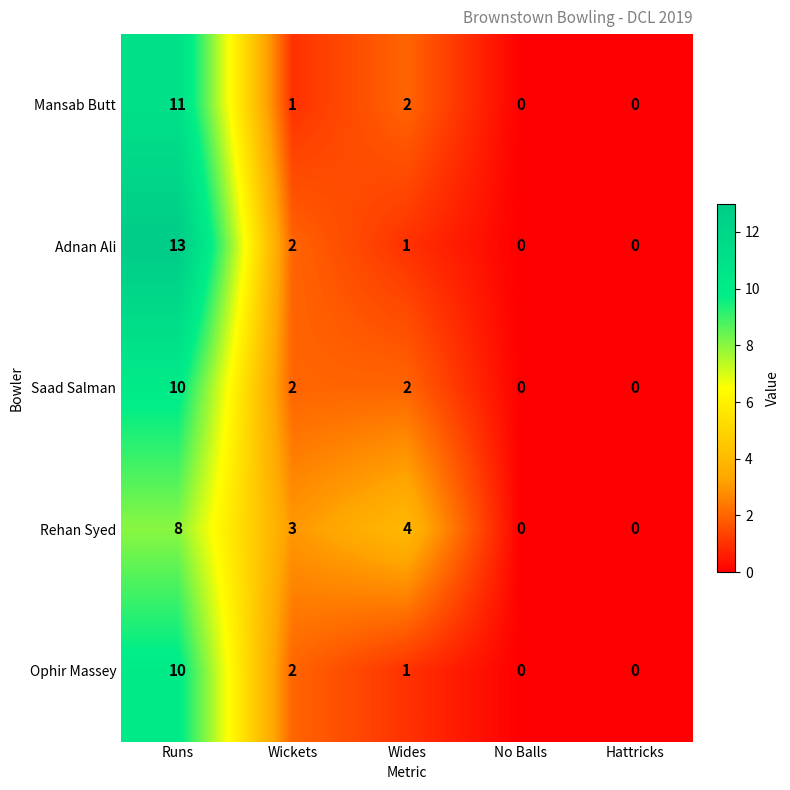

What is the difference between the maximum and minimum values in the Adnan Ali series?

13